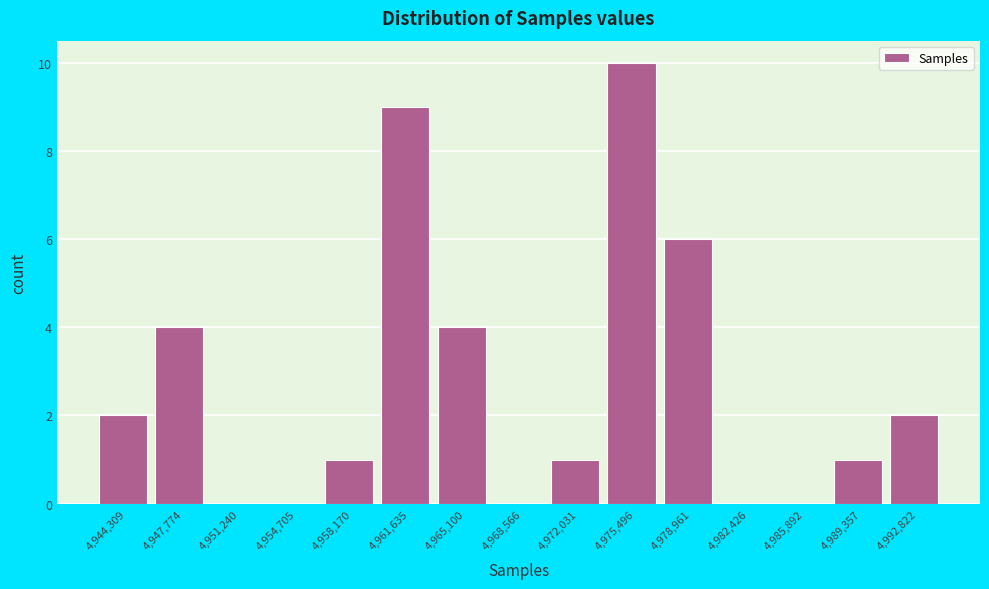

How tall is the bar that spans 4963500 to 4967000 on the x-axis? Neither the bar edges nor the heights are printed on the chart, so give them approximately, as read against the axes.

4